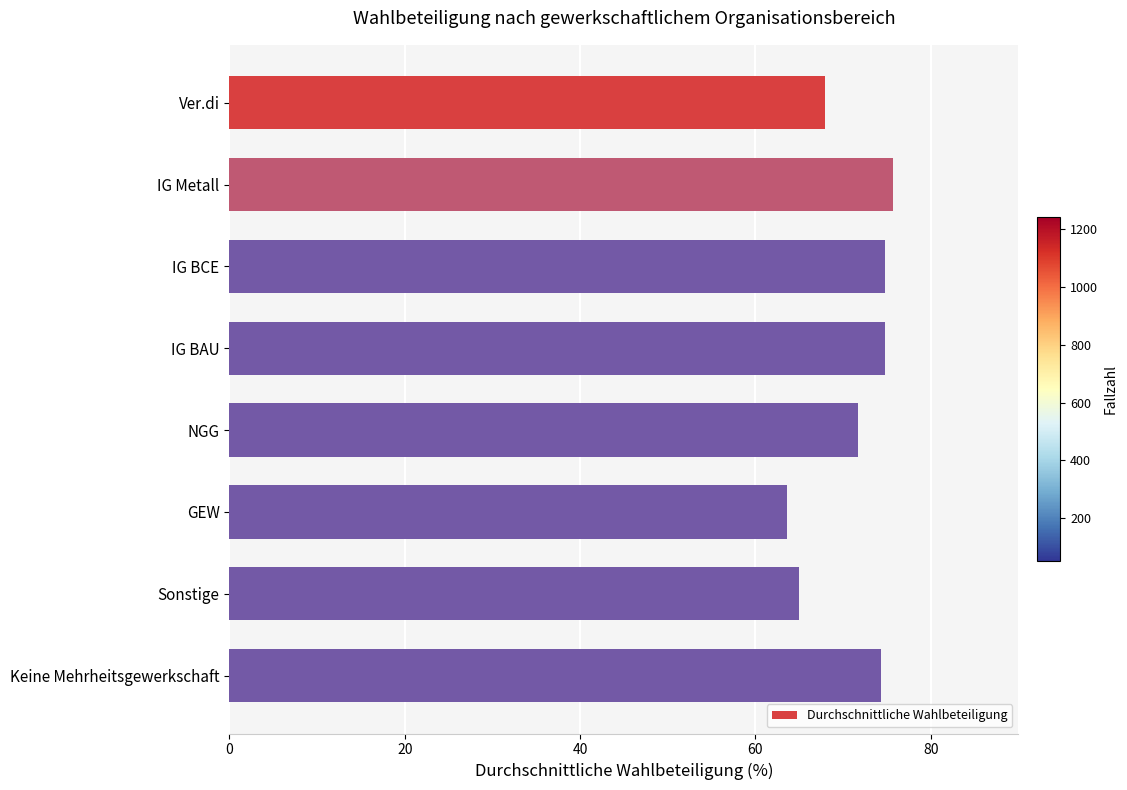

Which has a higher value, GEW or IG Metall?

IG Metall